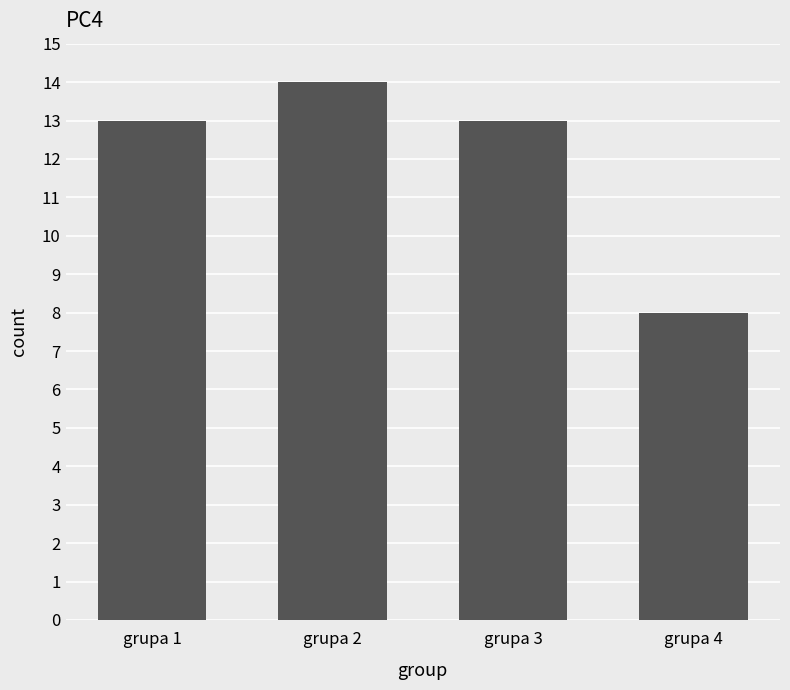

Is it true that the value at grupa 2 is 25?

False